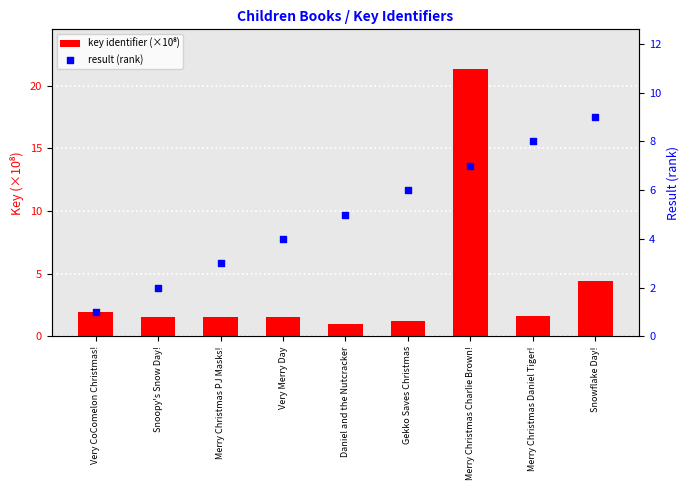

At how many categories does at least one series exceed 7?

3